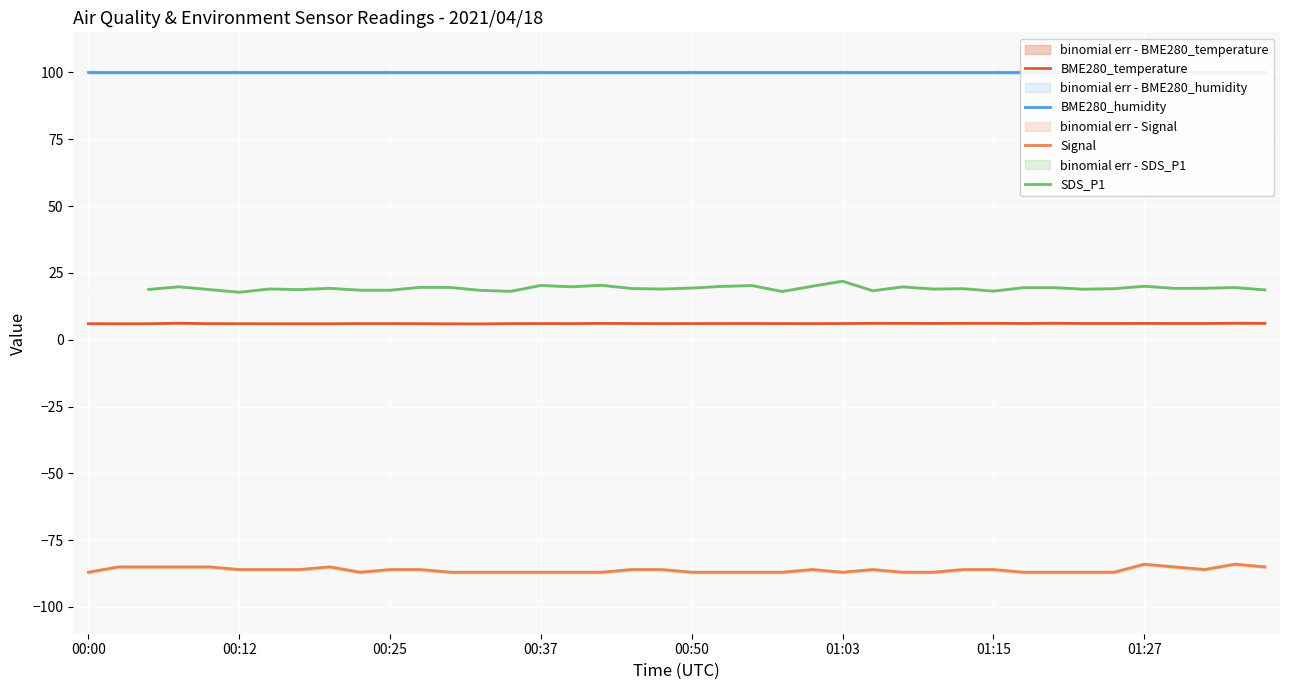

True or false: Signal has a value of -86.0 at 01:15.

True